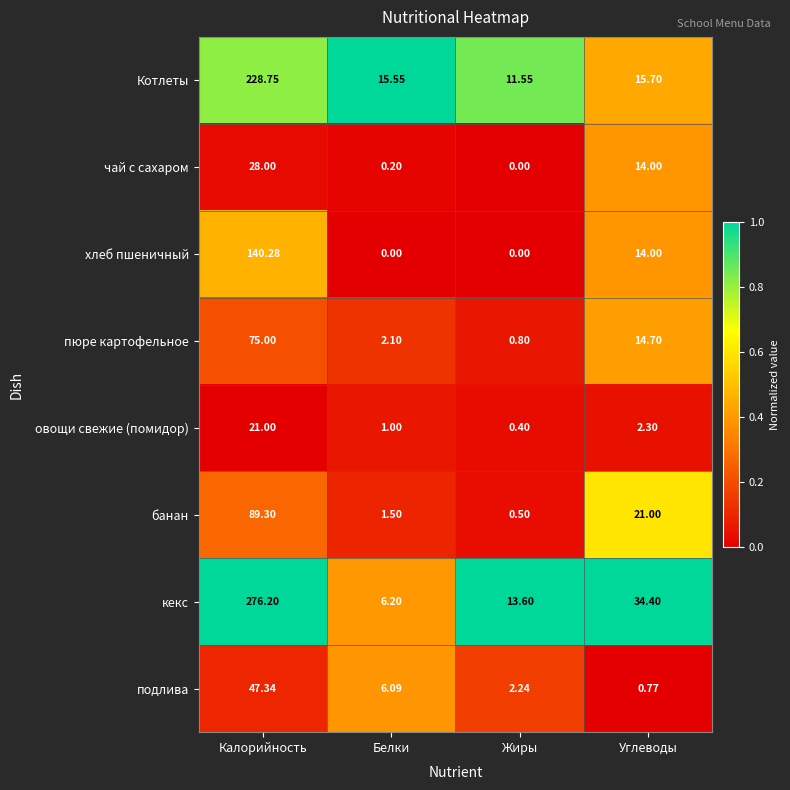

Which series changed the most between Калорийность and Жиры?

кекс